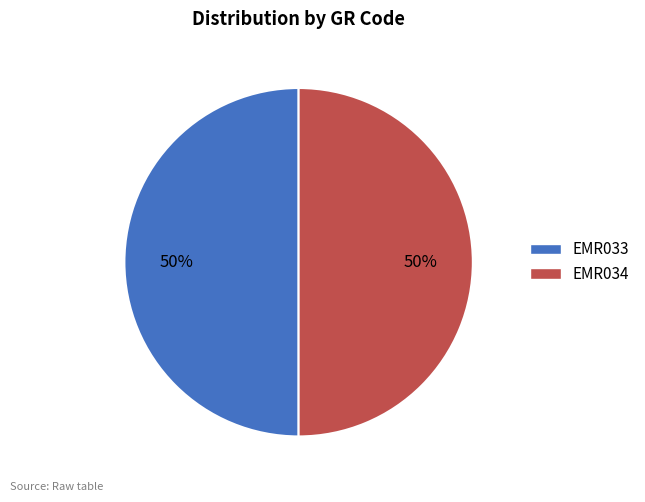

What percentage is the EMR033 slice, to the nearest percent?

50%